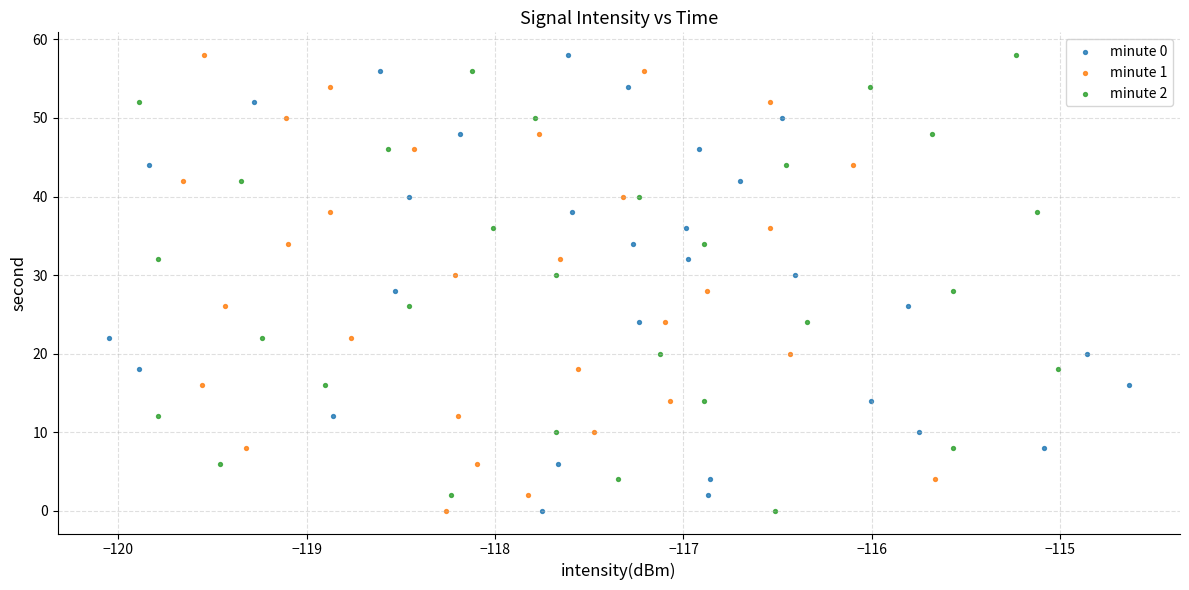

What are all the series names shown in the legend?

minute 0, minute 1, minute 2